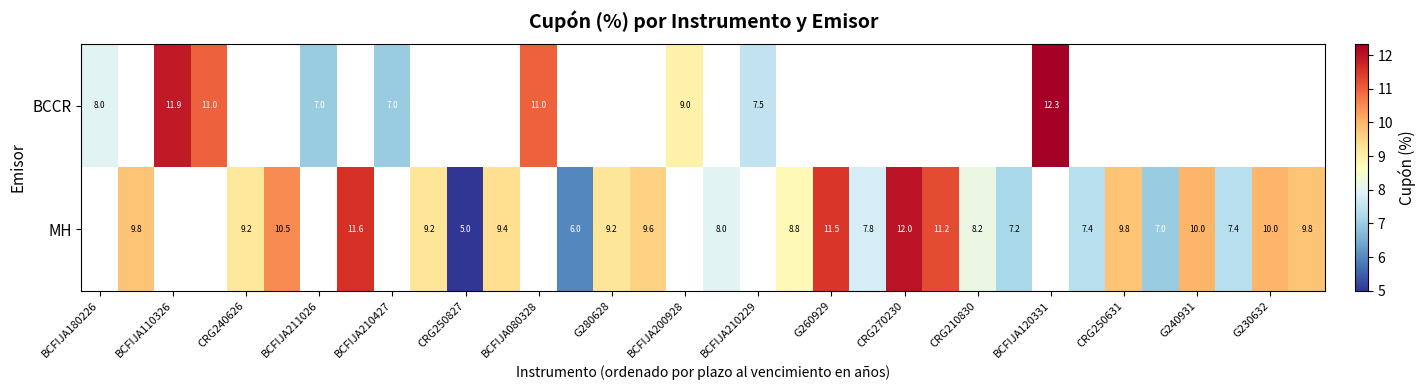

What is the difference between the MH values at CRG210830 and CRG250631?

1.6